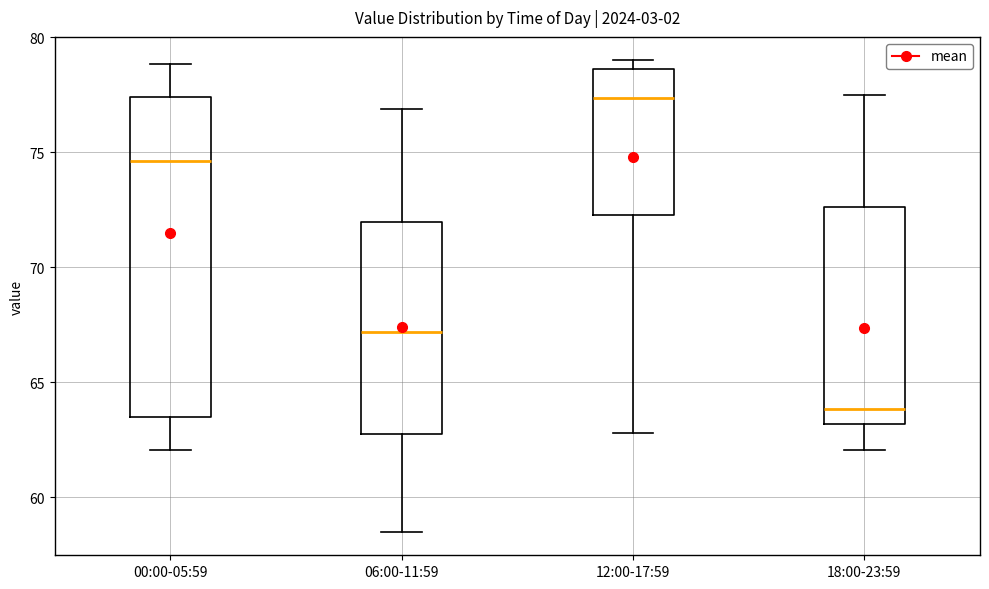

Where does the lower whisker of the box for 18:00-23:59 end on the y-axis? The values are not printed on the chart, so give them approximately, as read against the axis.

62.0